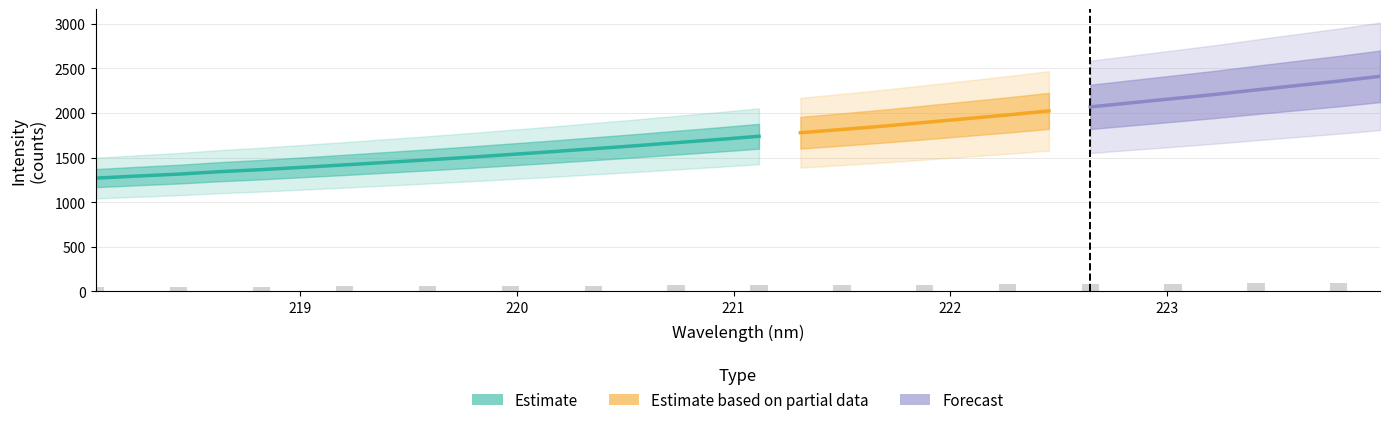

Count the number of categories in the chart.

32